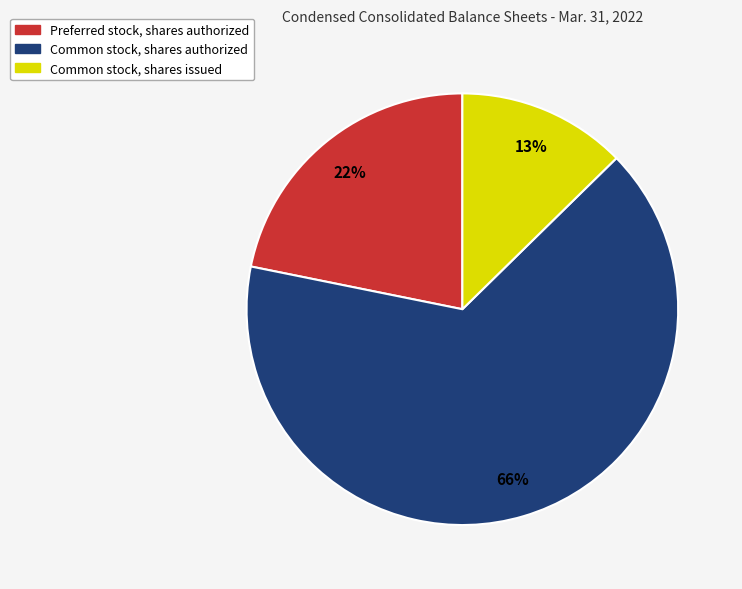

Which has a higher value, Common stock, shares issued or Common stock, shares authorized?

Common stock, shares authorized